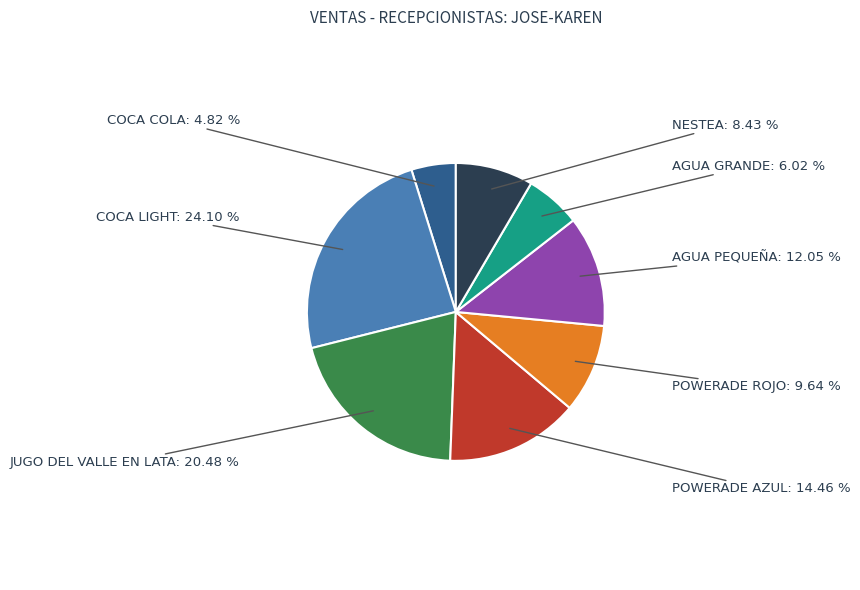

Is there a majority slice in this chart?

No